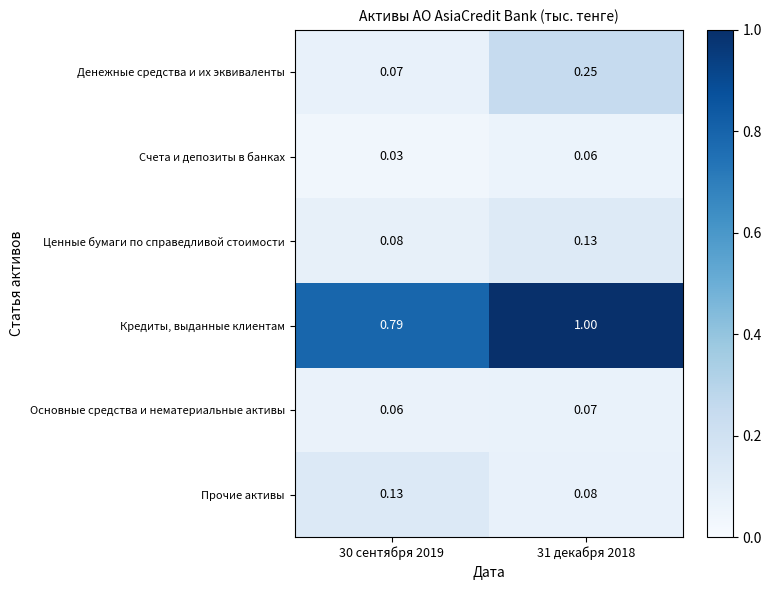

What is the spread (max minus min) of values at 31 декабря 2018?

0.9